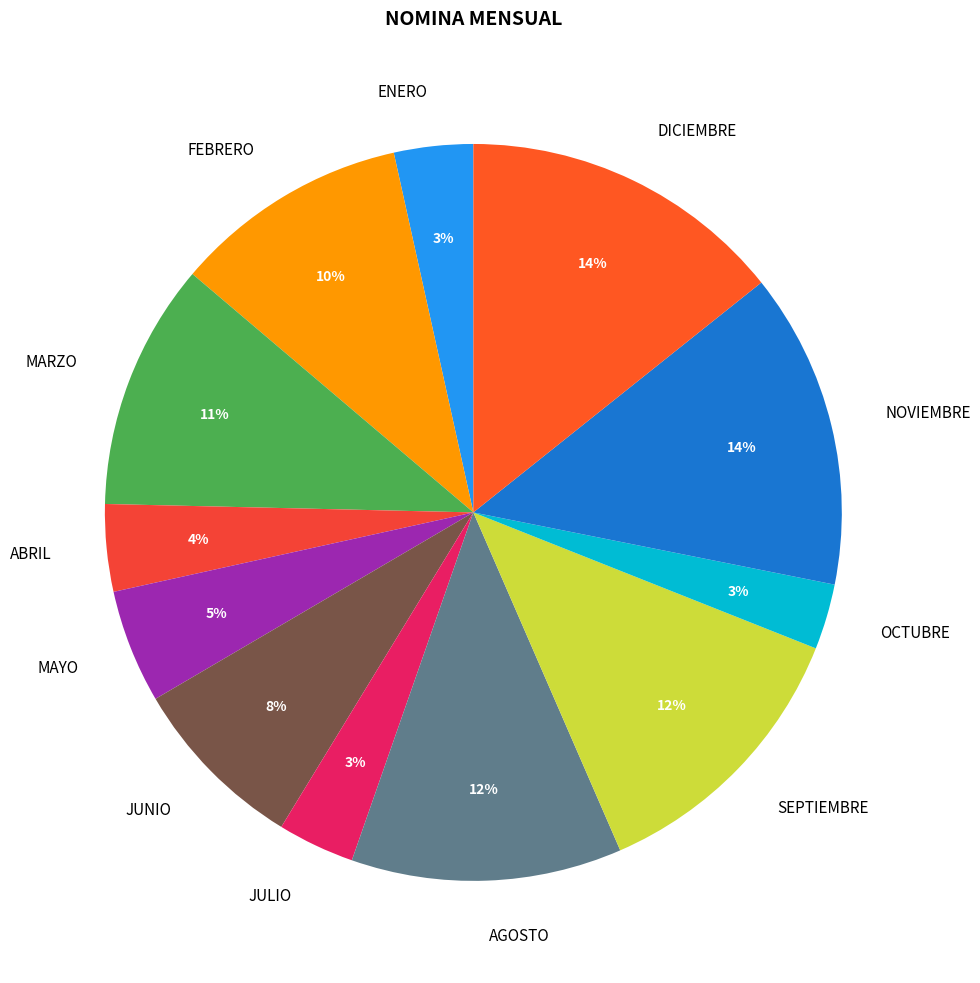

Approximately how many times larger is the value at OCTUBRE compared to JUNIO?

0.4